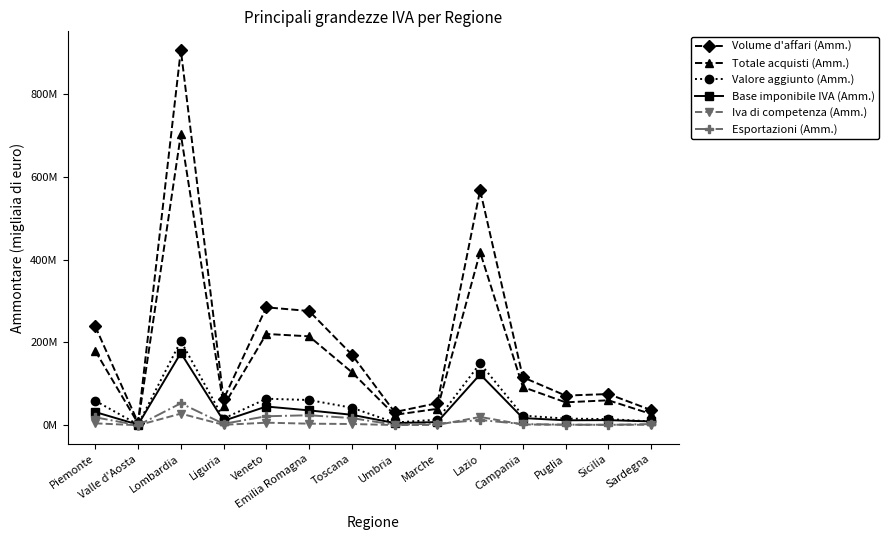

At which category is the sum across all series the highest?

Lombardia